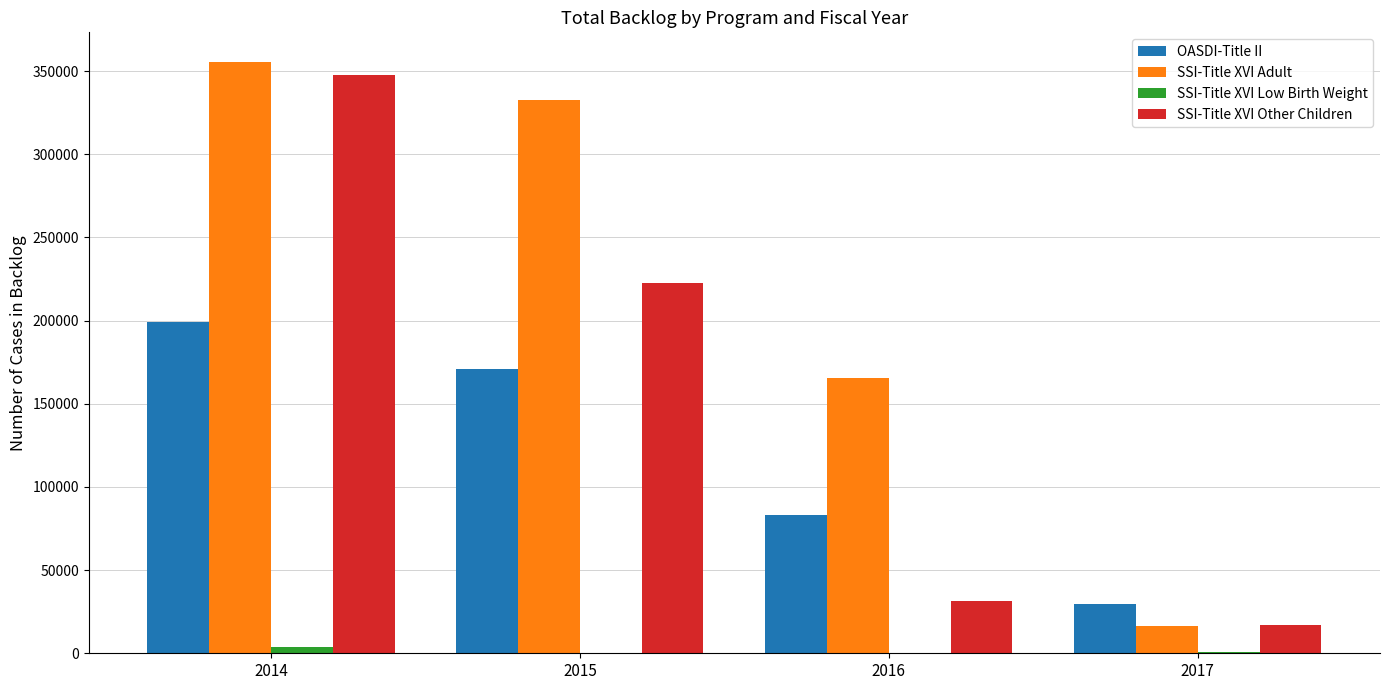

What is the sum of all SSI-Title XVI Other Children values?

618866